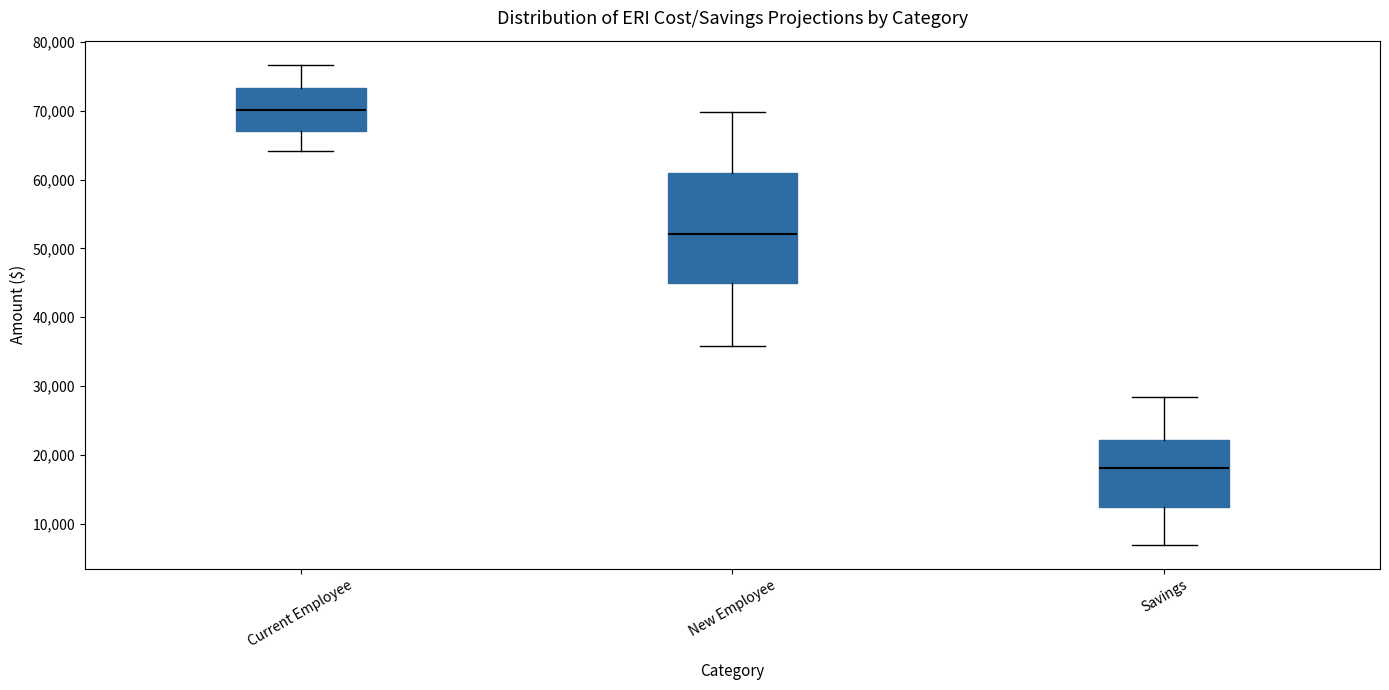

Where does the lower whisker of the box for Savings end on the y-axis? The values are not printed on the chart, so give them approximately, as read against the axis.

7000